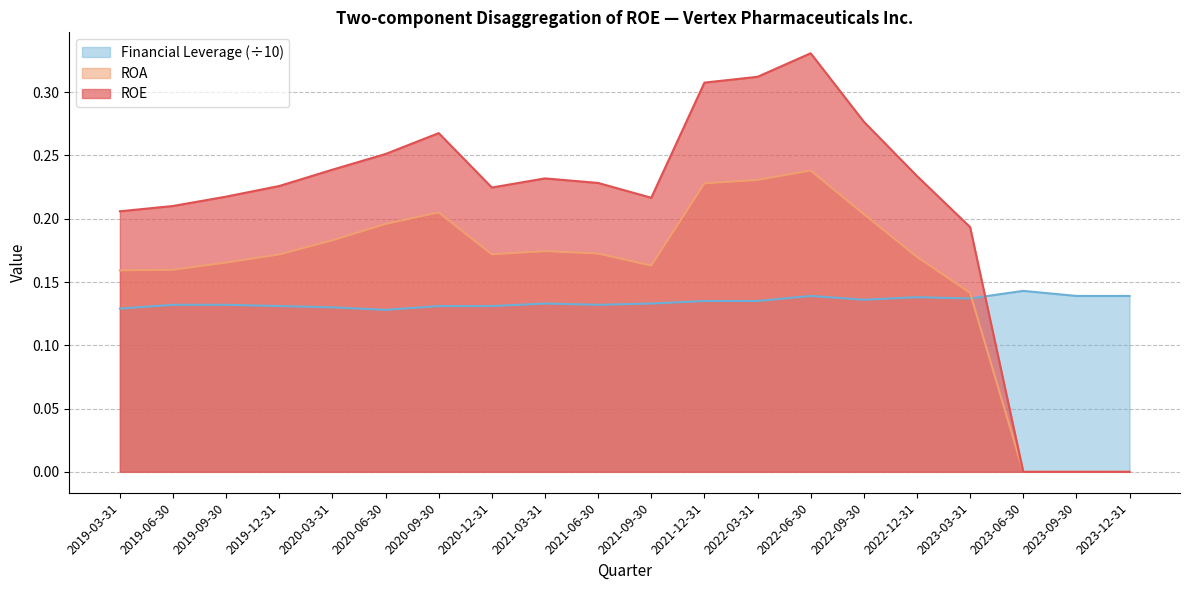

How many lines are shown in the chart?

3